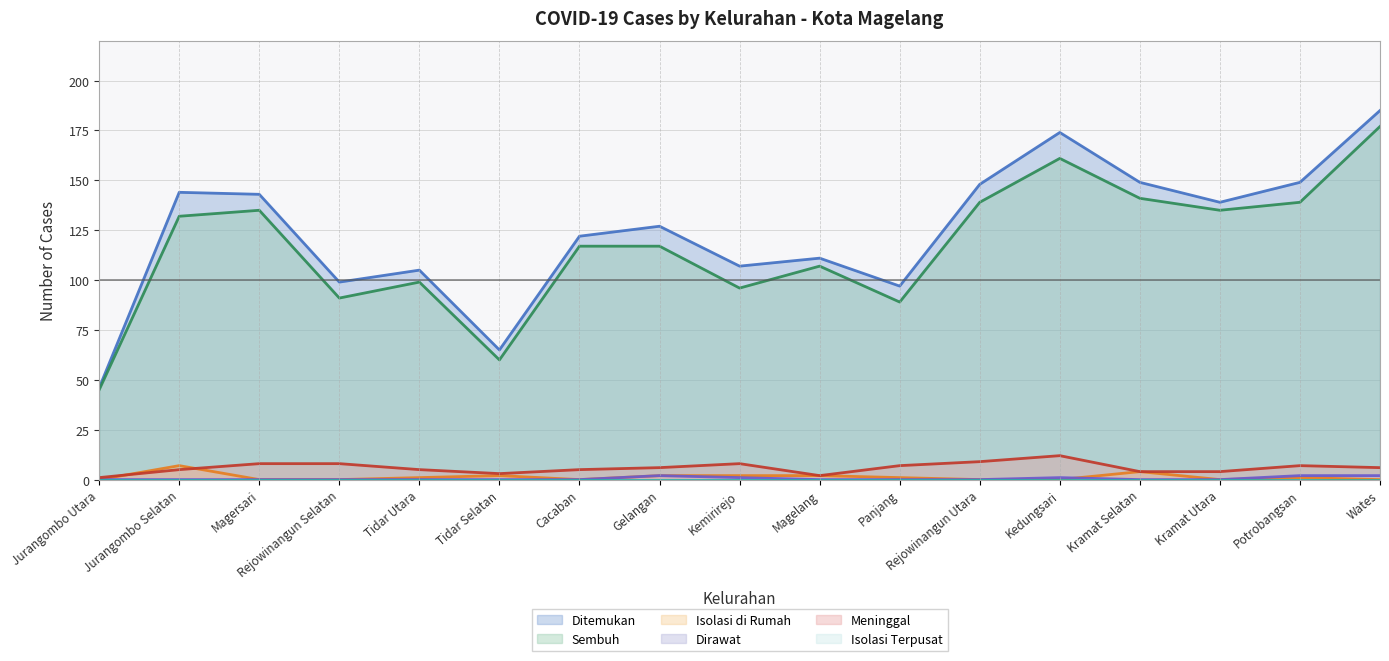

Does the chart have visible grid lines?

Yes